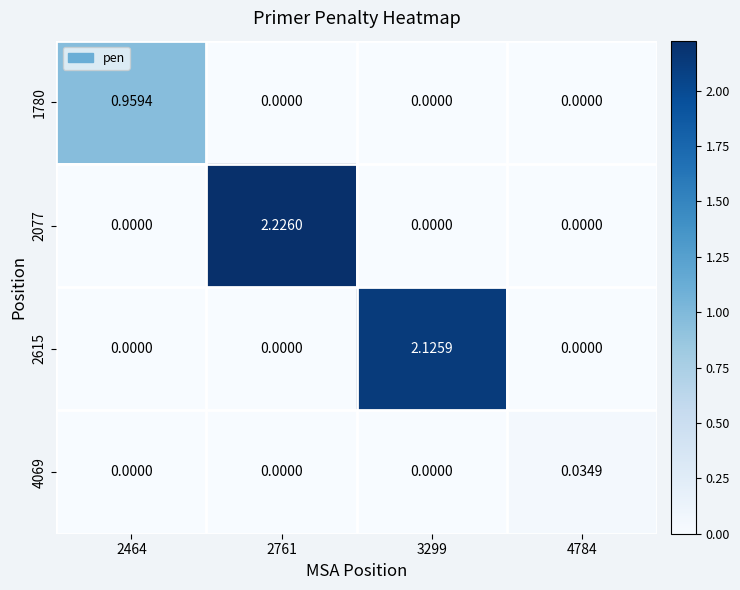

At which category is the sum across all series the highest?

2761